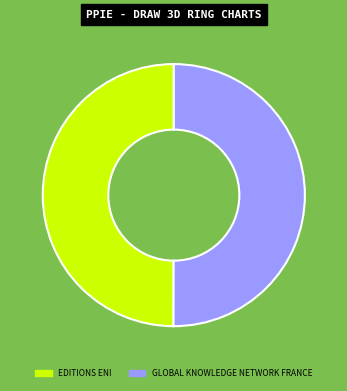

Do GLOBAL KNOWLEDGE NETWORK FRANCE and EDITIONS ENI together represent more than half of the pie?

Yes